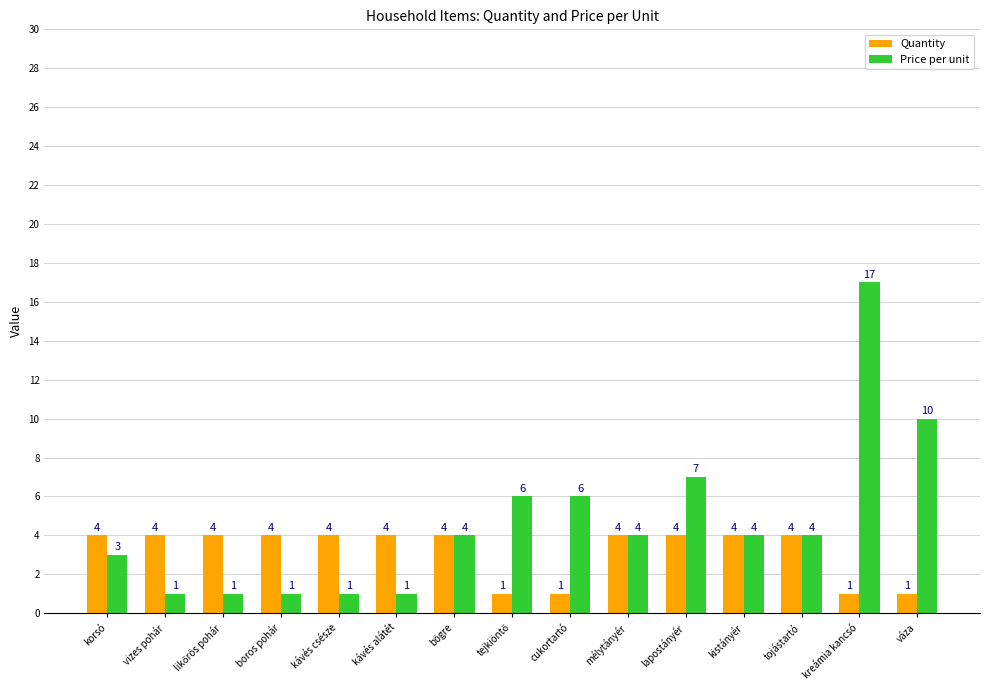

Which label corresponds to the largest value in the chart?

kreámia kancsó